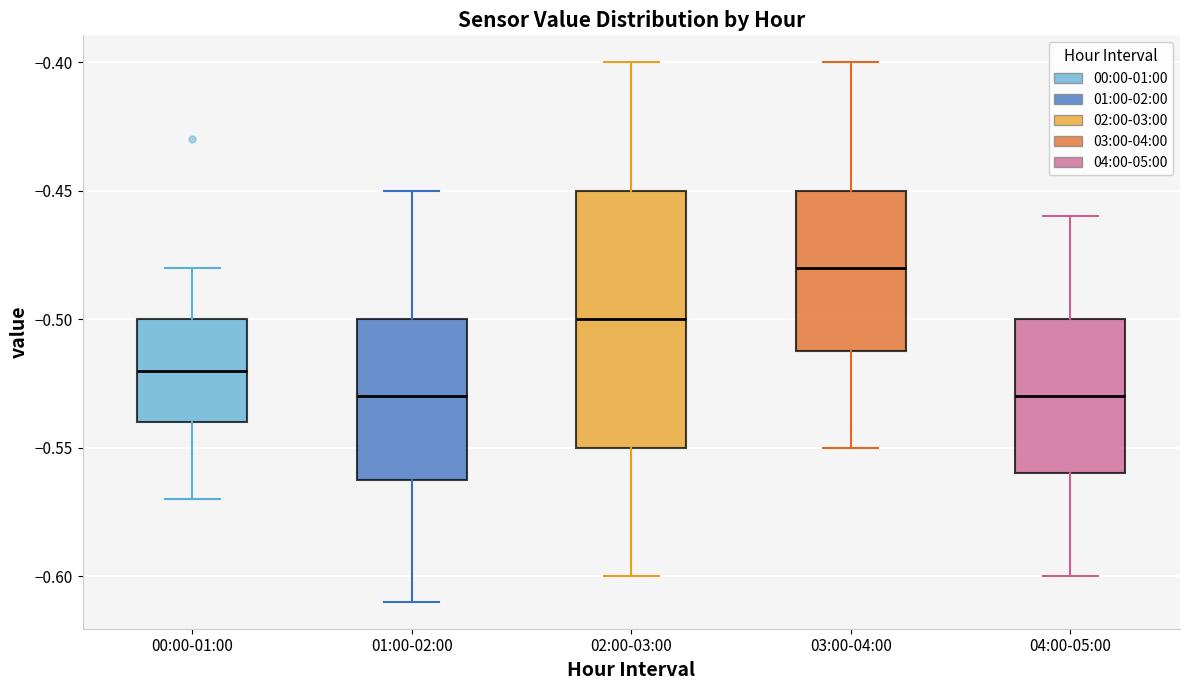

Reading left to right, read every box against the y-axis: the position of its median line, the range the box covers, and the ends of its whiskers. The values are not printed on the chart, so give them approximately, as read against the axis.

00:00-01:00: median -0.52, box -0.54 to -0.50, whiskers -0.57 to -0.48
01:00-02:00: median -0.53, box -0.56 to -0.50, whiskers -0.61 to -0.45
02:00-03:00: median -0.50, box -0.55 to -0.45, whiskers -0.60 to -0.40
03:00-04:00: median -0.48, box -0.51 to -0.45, whiskers -0.55 to -0.40
04:00-05:00: median -0.53, box -0.56 to -0.50, whiskers -0.60 to -0.46